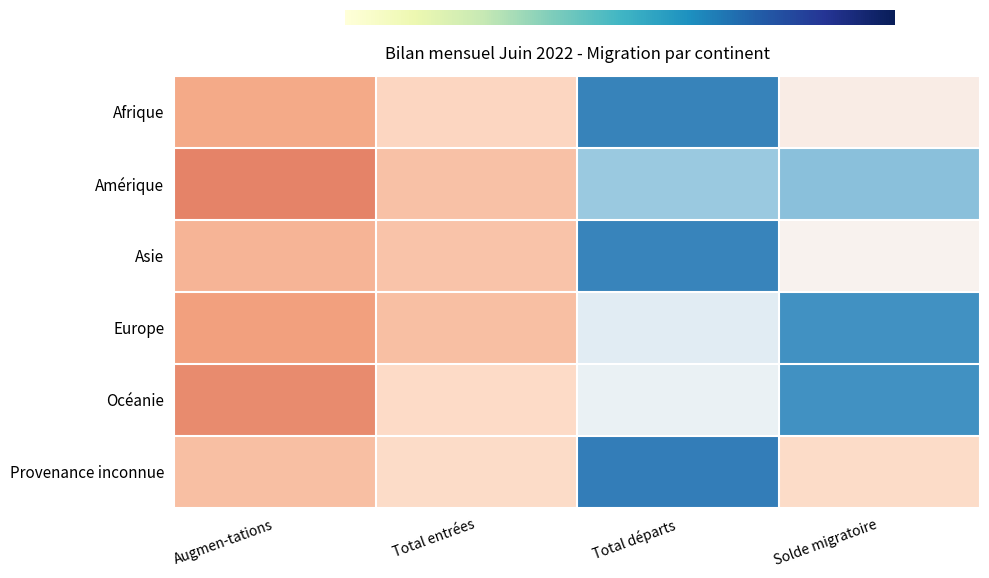

What is the total value across all series at Total entrées?

3.7